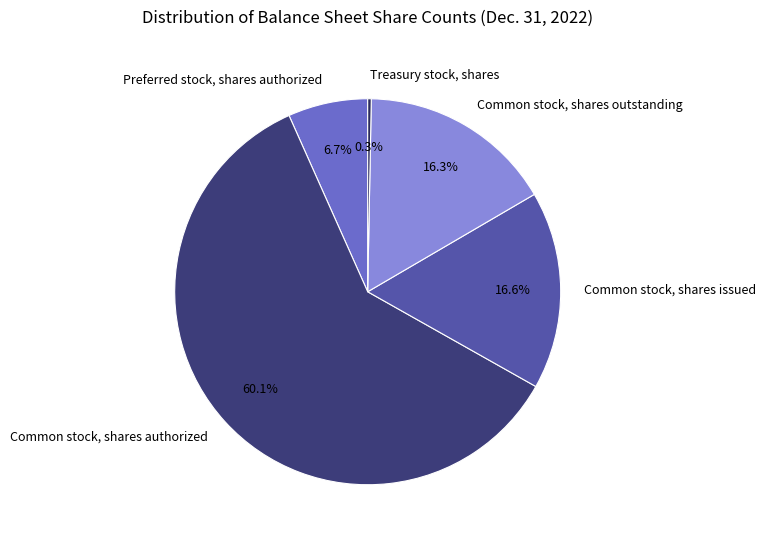

Does any single category account for the majority?

Yes